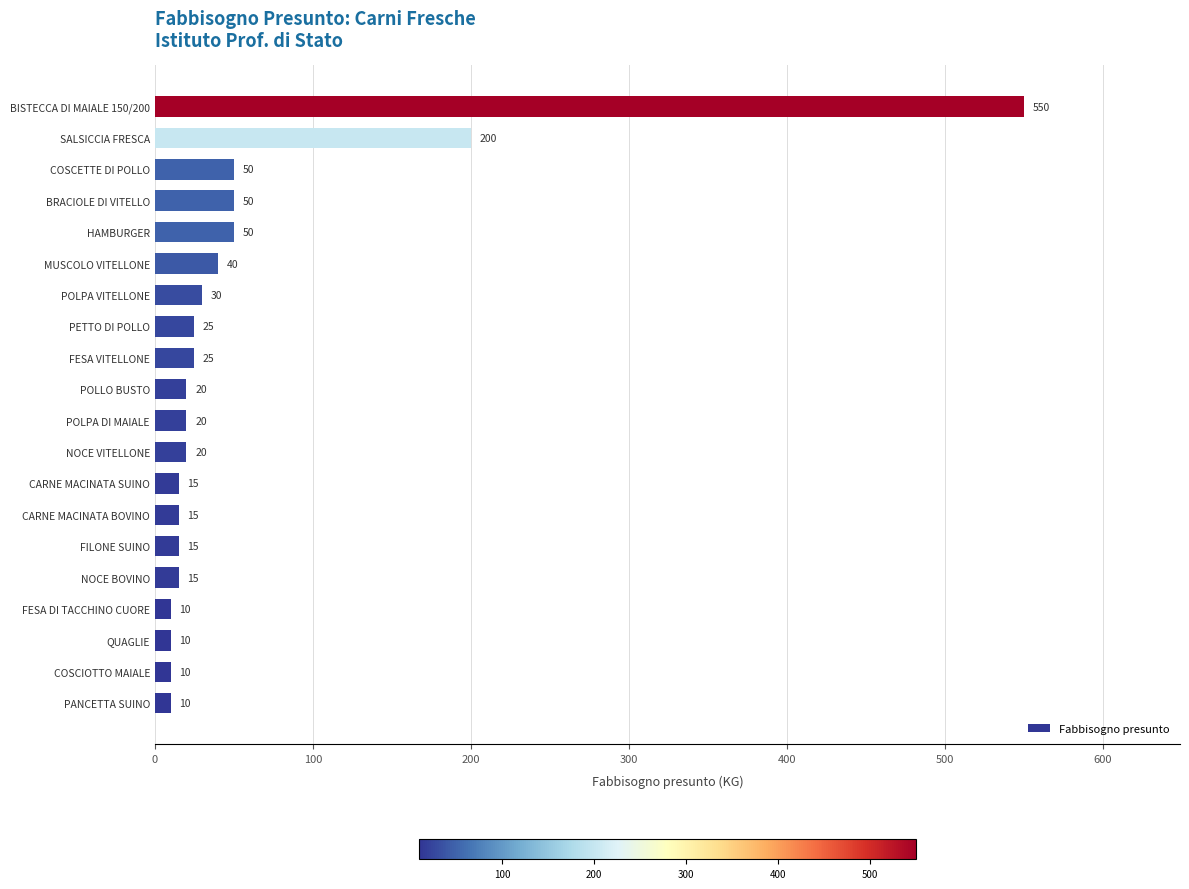

How many bars are there in total?

20